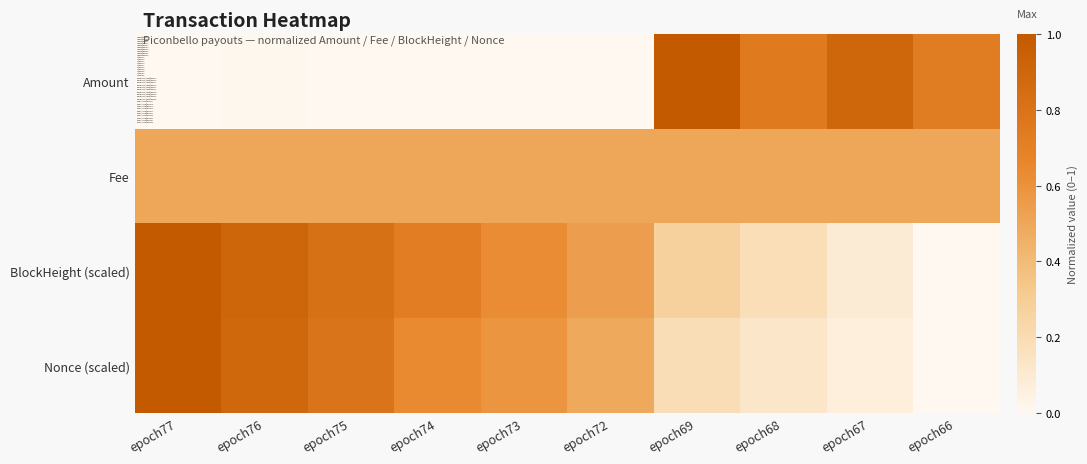

What is the total value across all series at epoch73?

1.7